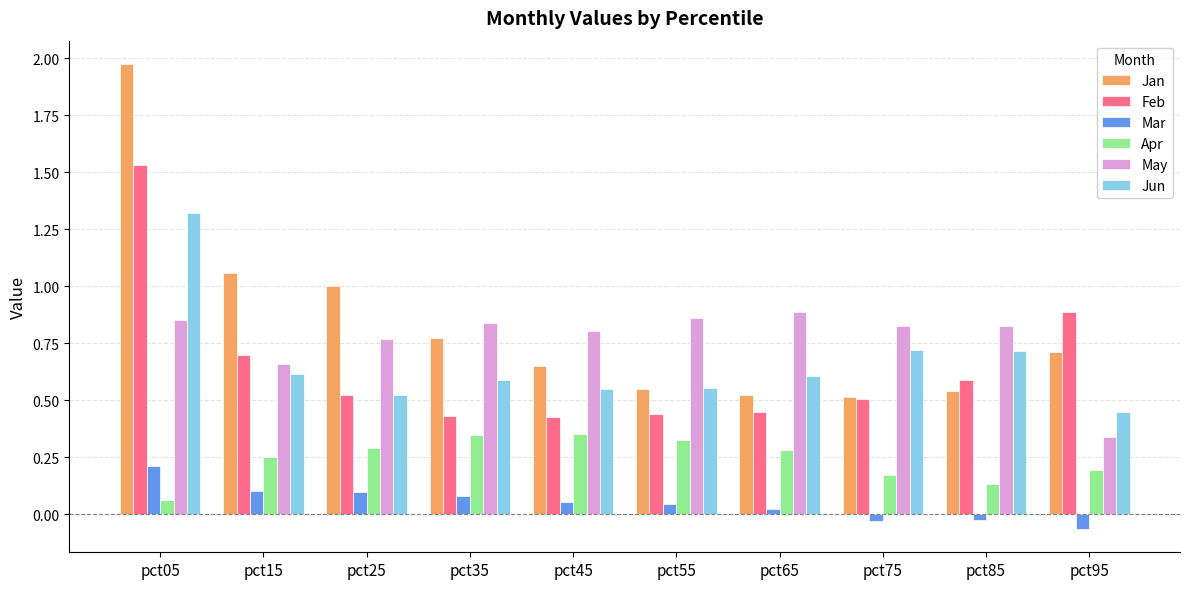

The Jan series shows 0.7 at pct15. True or false?

False